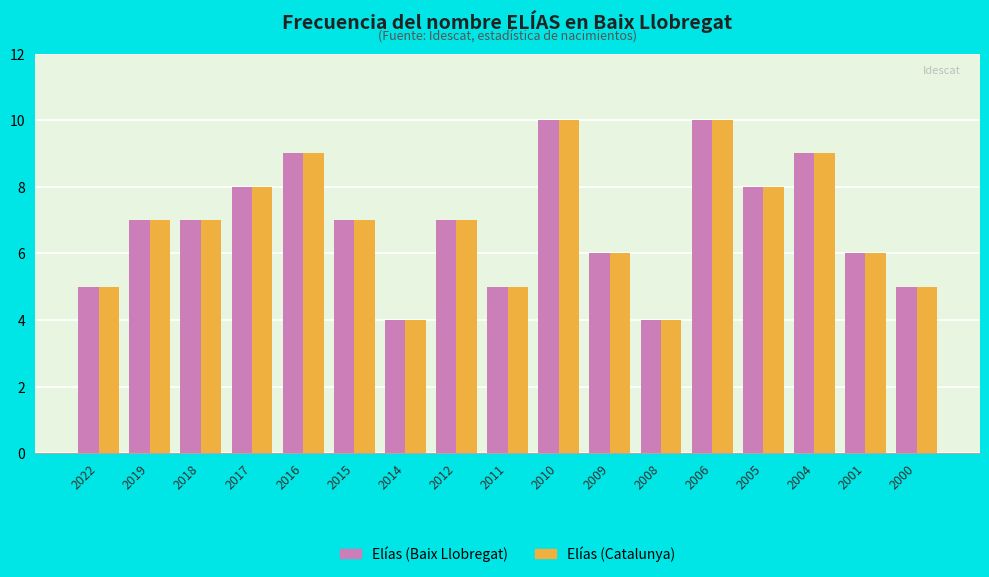

How many bars are there in total?

34